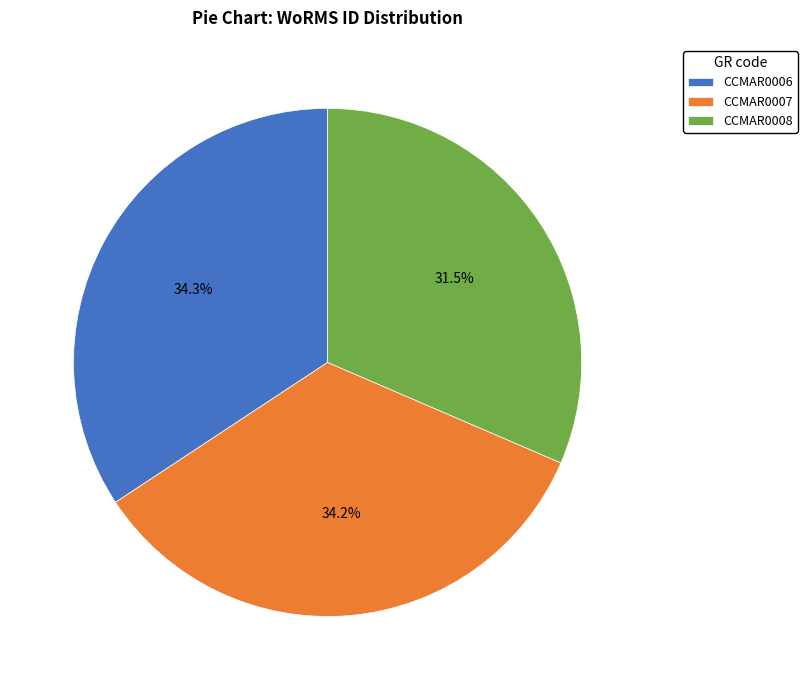

Which slice is the smallest?

CCMAR0008